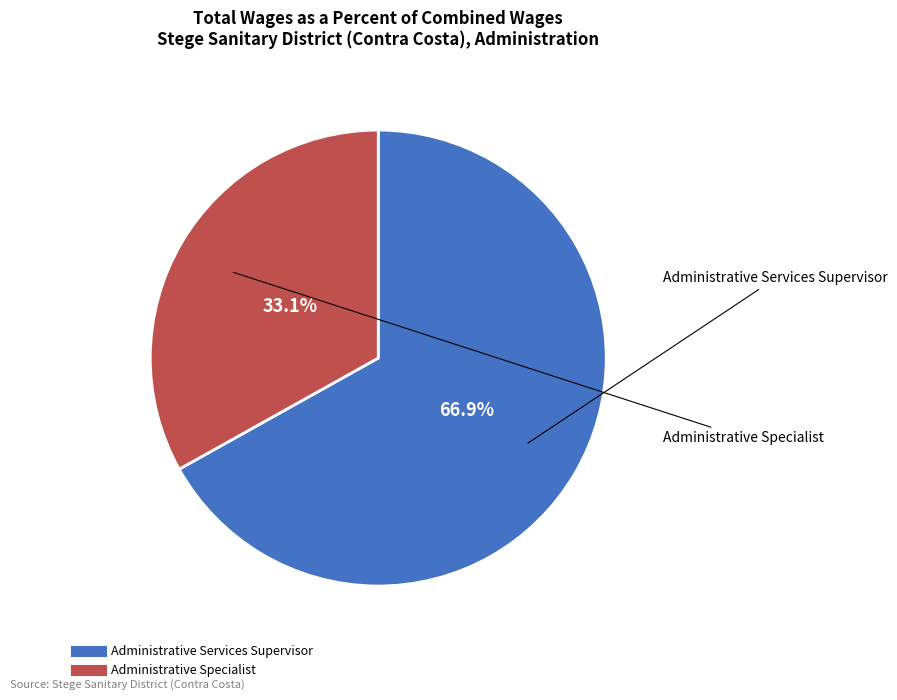

To the nearest percent, what is the difference between the Administrative Services Supervisor and Administrative Specialist slice percentages?

34%